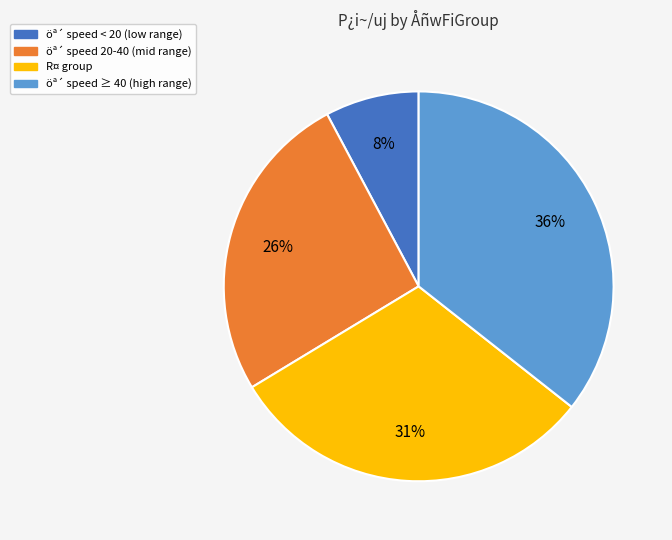

Is there a majority slice in this chart?

No